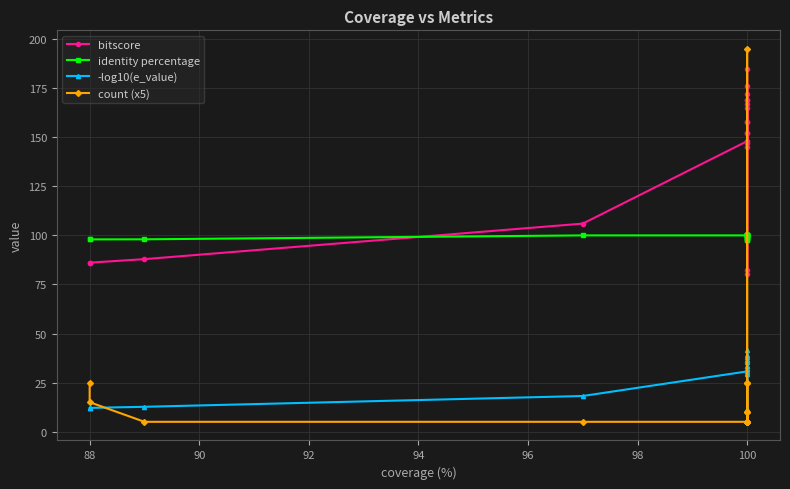

Which series has the largest total across all categories?

bitscore